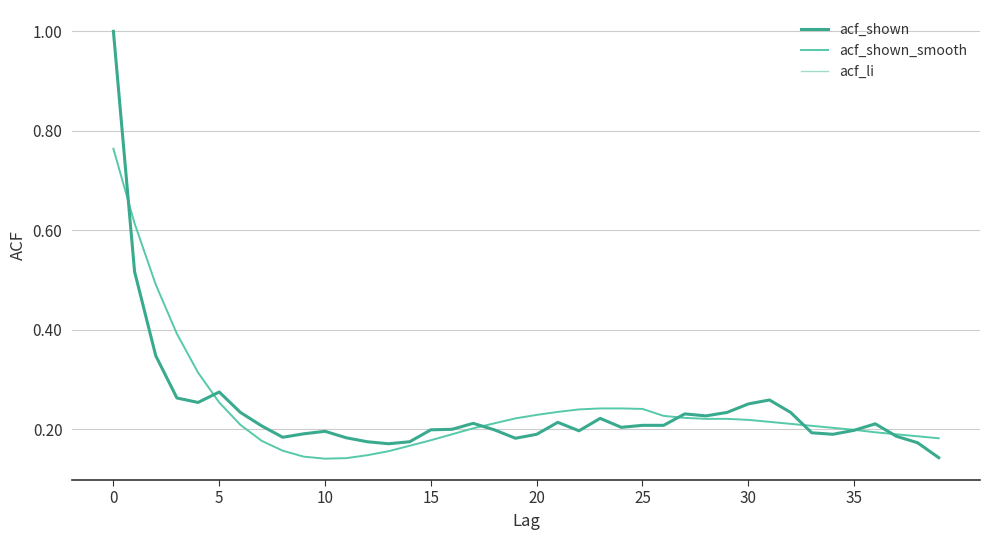

At how many categories does at least one series exceed 0?

40